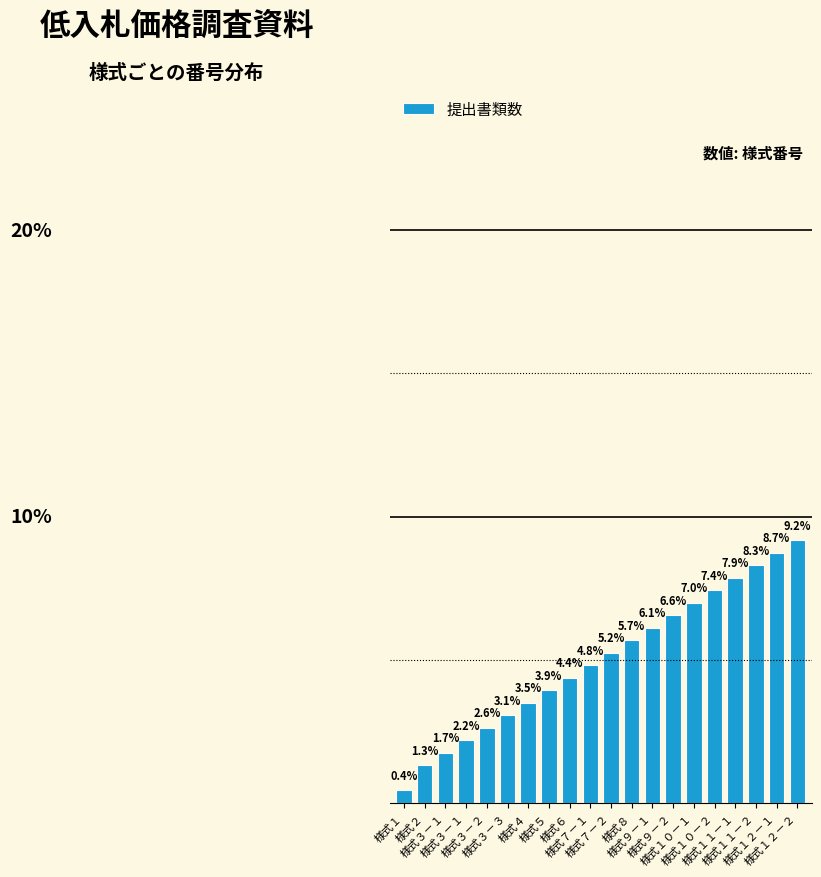

What is the difference between the values at 様式７－２ and 様式６?

0.9